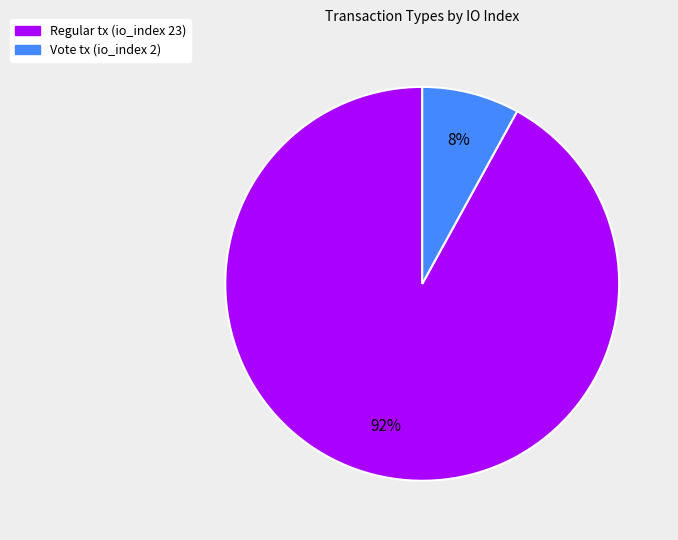

To the nearest percent, what is the average slice percentage?

50%